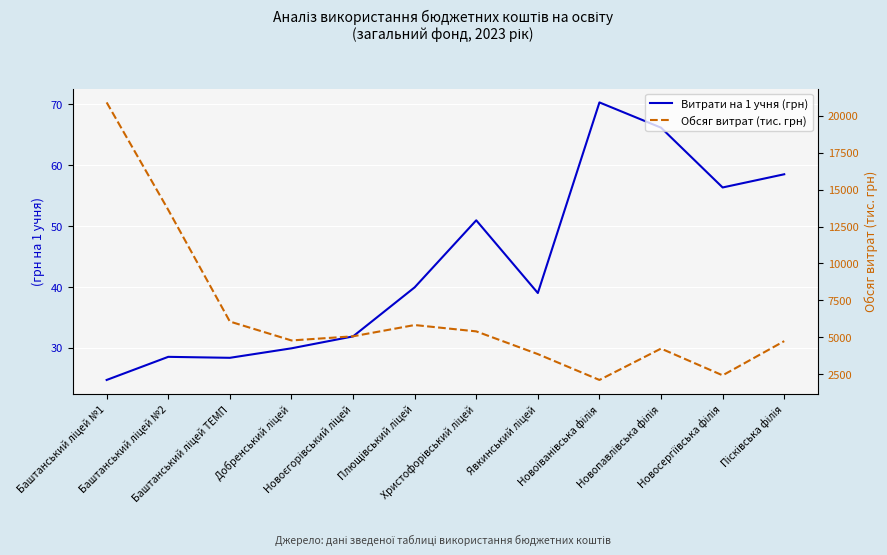

What position from the left is Явкинський ліцей?

8